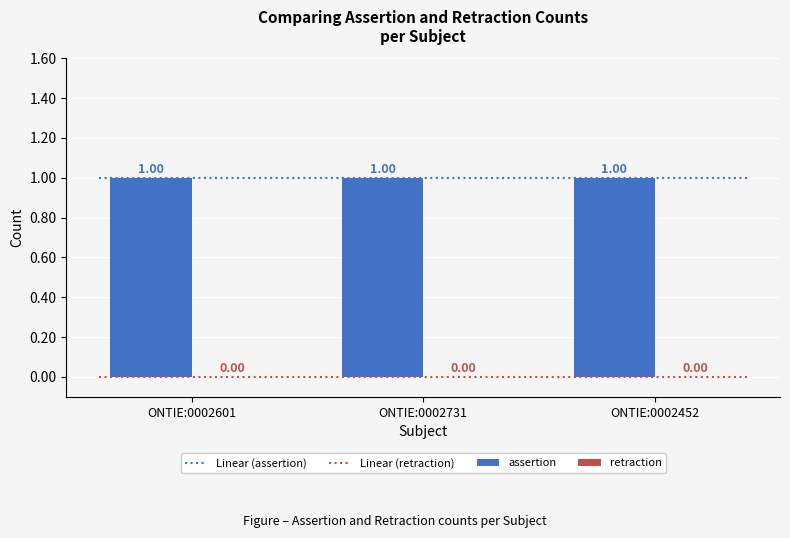

Reading left to right, what are all the values shown in this chart?

assertion: 1	1	1
retraction: 0	0	0